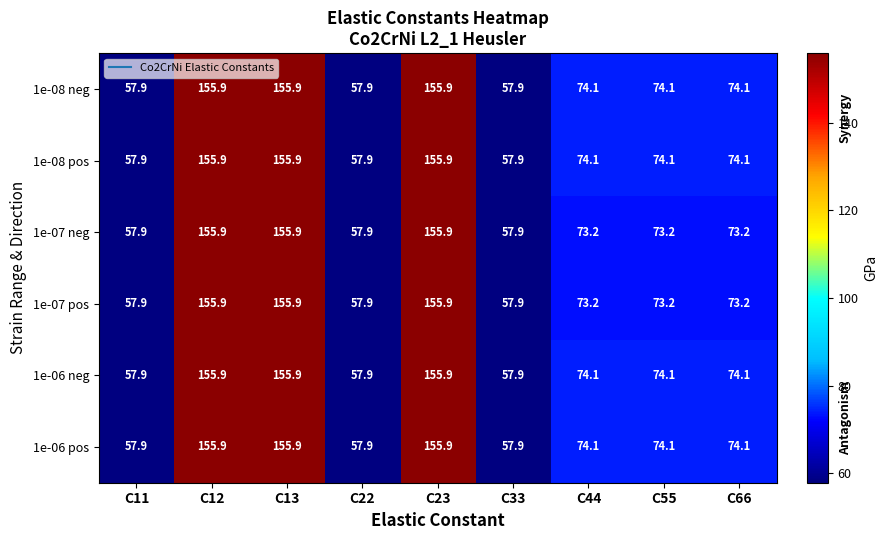

At how many categories does at least one series exceed 108?

3